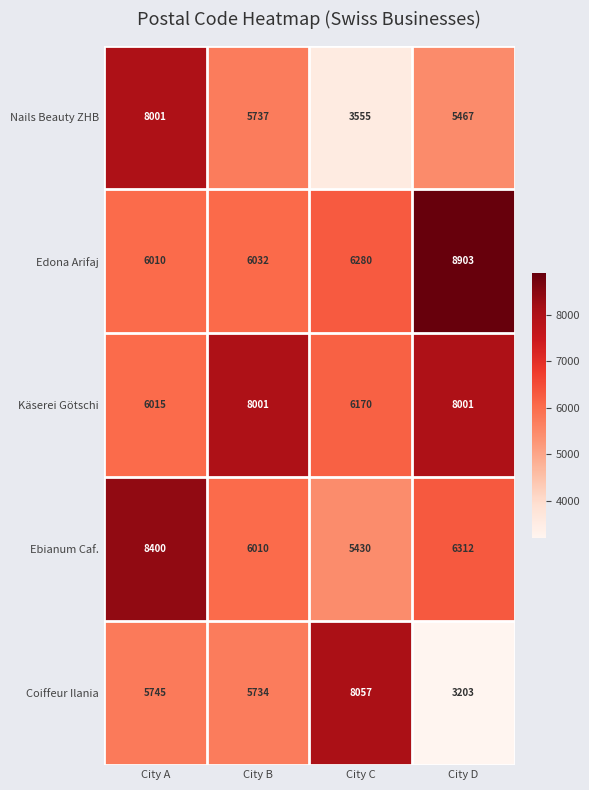

What is the maximum value shown in the chart?

8903